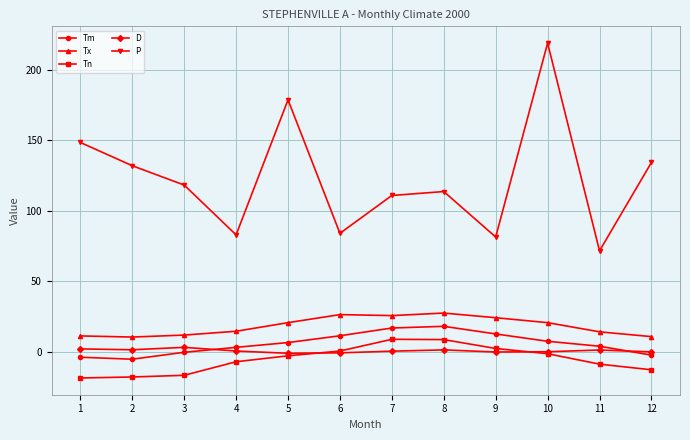

What is the difference between the maximum and minimum values in the Tx series?

17.0